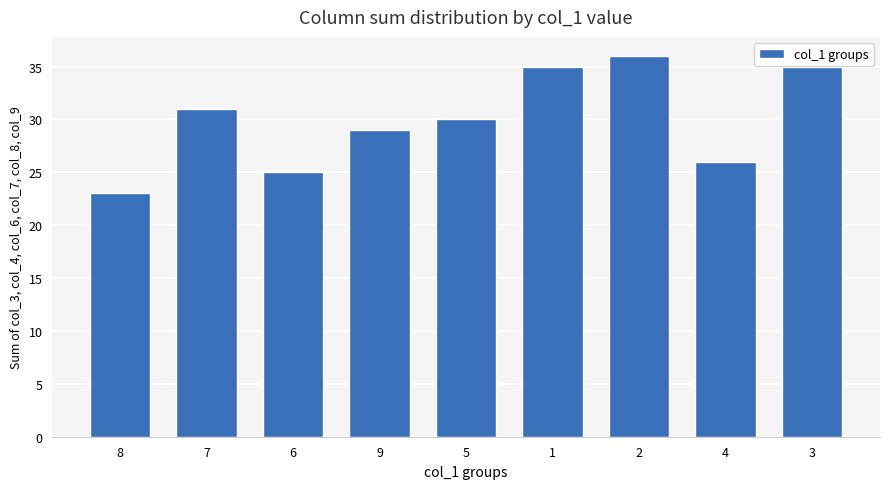

What is the label of the 6th bar from the left?

1